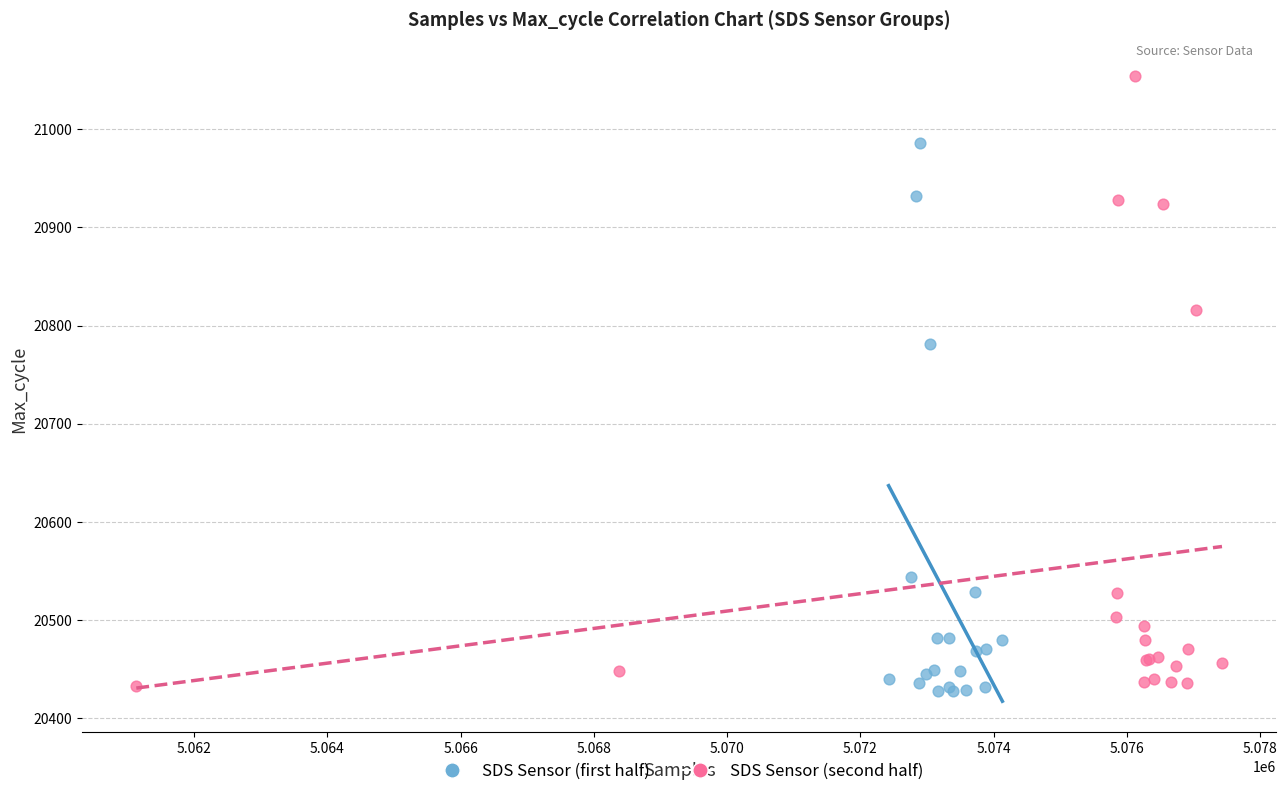

Which series reaches the maximum Y coordinate?

SDS Sensor (second half)